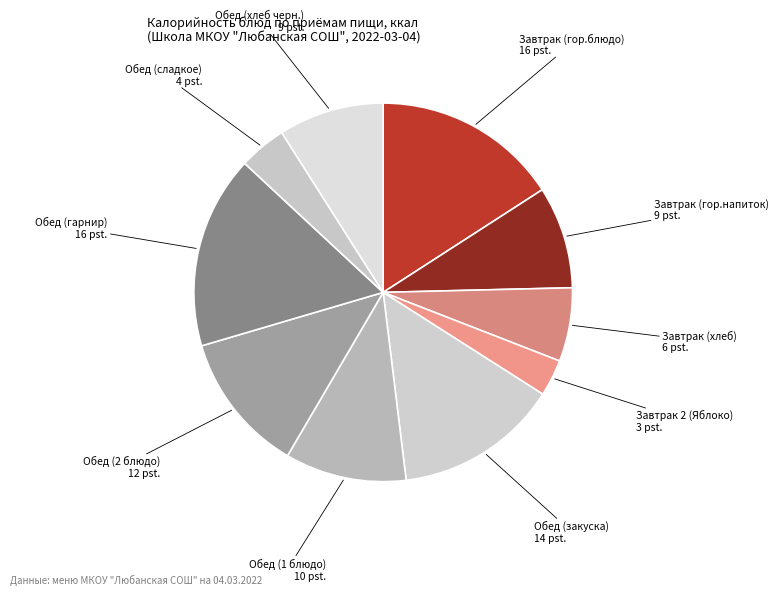

Between Обед (2 блюдо) and Завтрак (хлеб), which is larger?

Обед (2 блюдо)